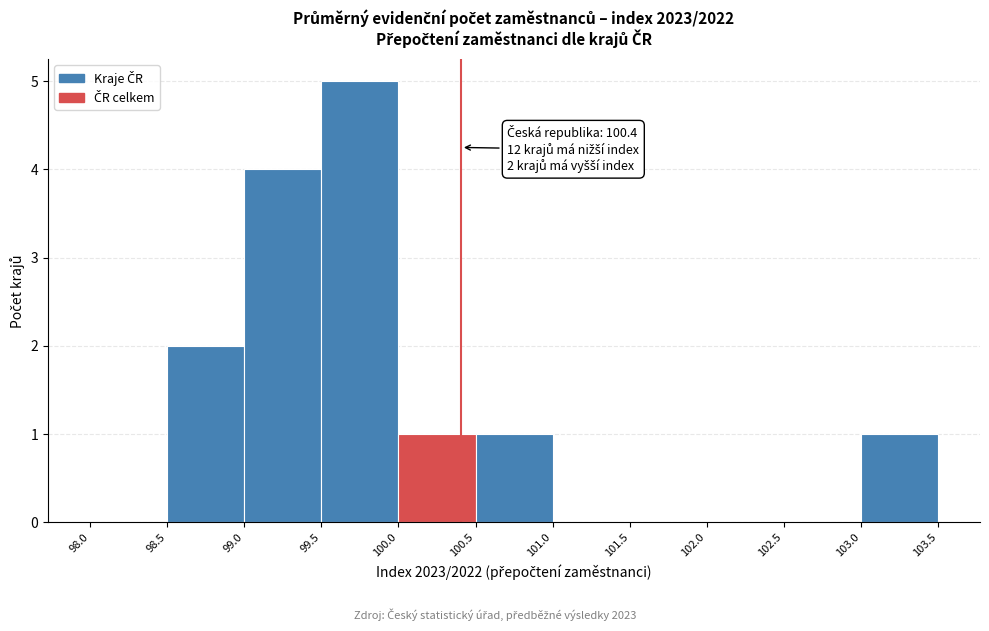

Over which range of the x-axis is the bar tallest?

99.5 to 100.0